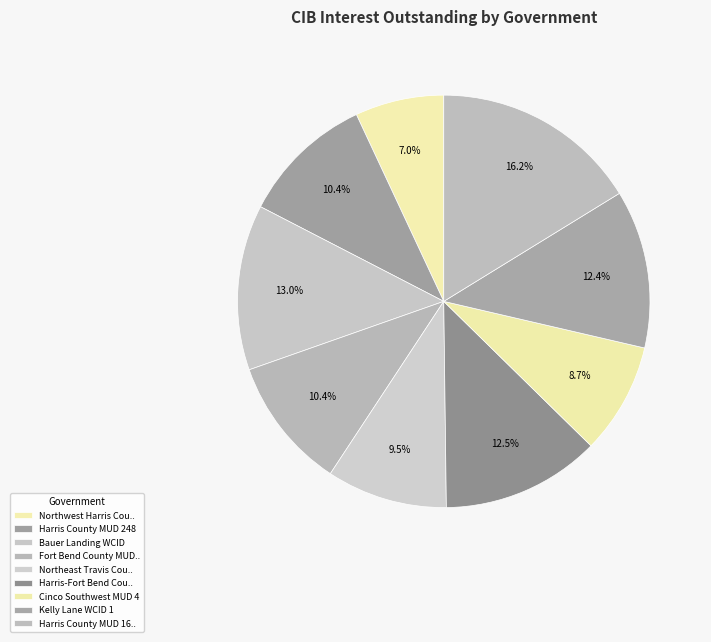

How many slices are in this pie chart?

9